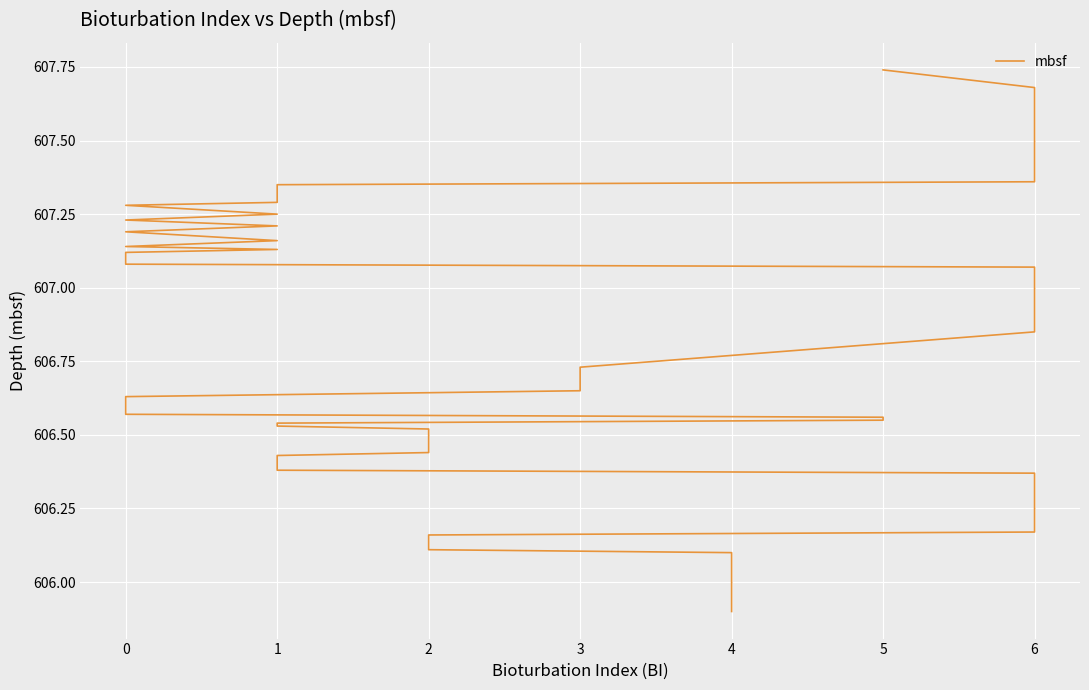

The value at 3 is 160.3. True or false?

False